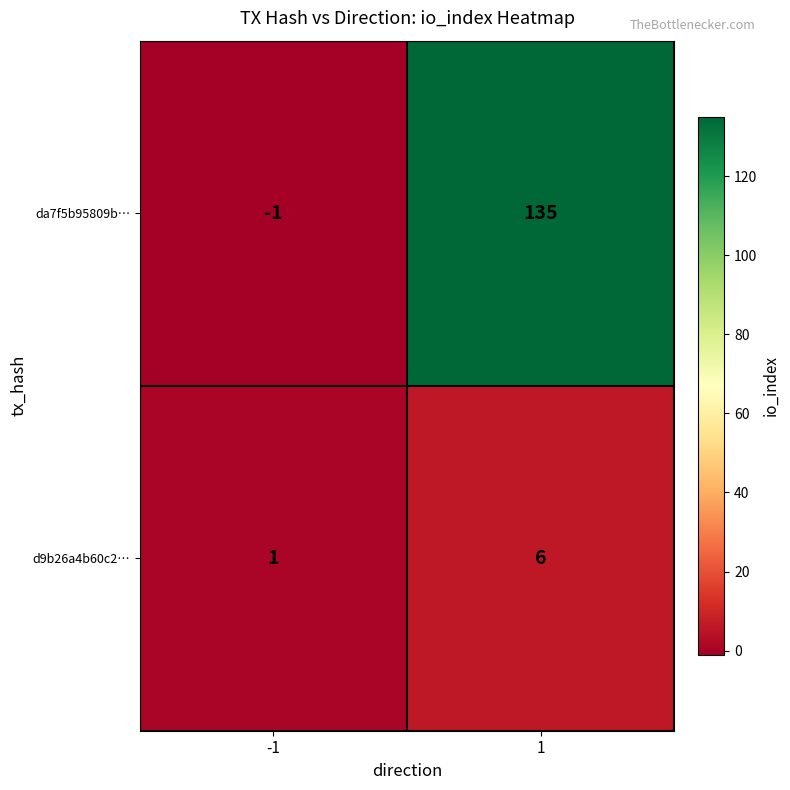

Rank the series by their average value, from lowest to highest.

d9b26a4b60c2…, da7f5b95809b…